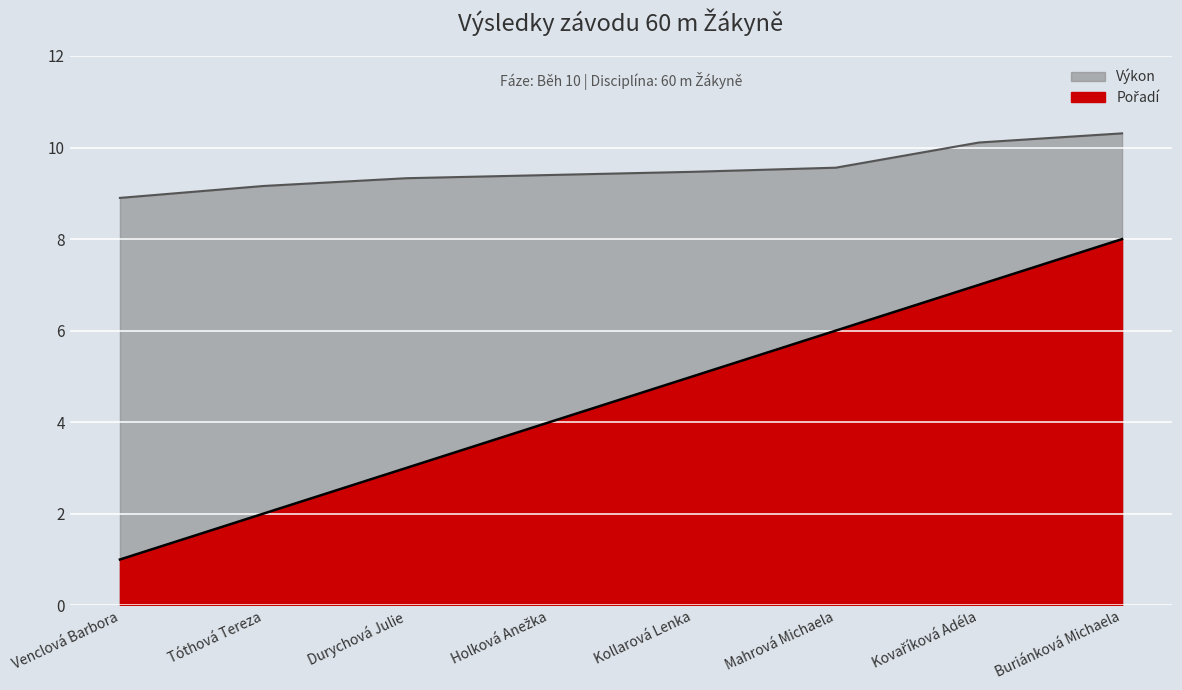

What is the sum of all Pořadí values?

36.0